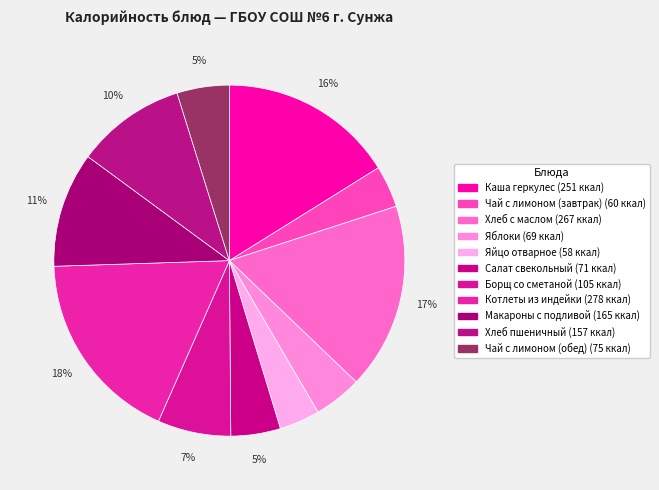

How much of the chart is everything except Макароны с подливой?

89.4%